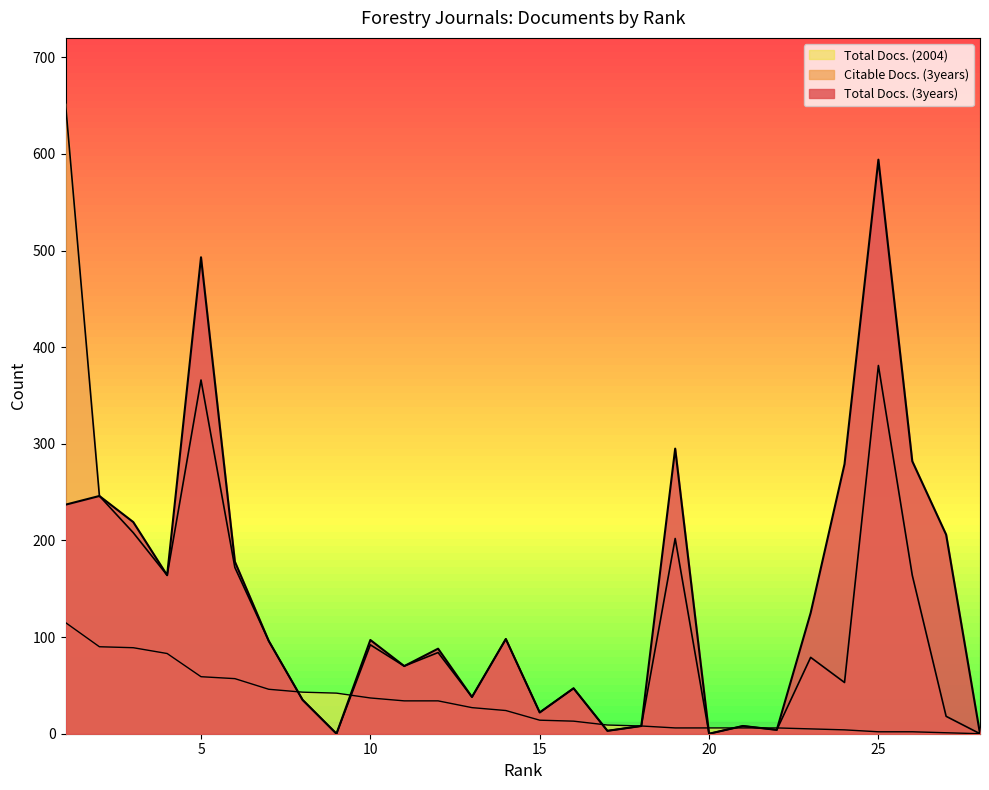

What is the average value of the Total Docs. (2004) series?

31